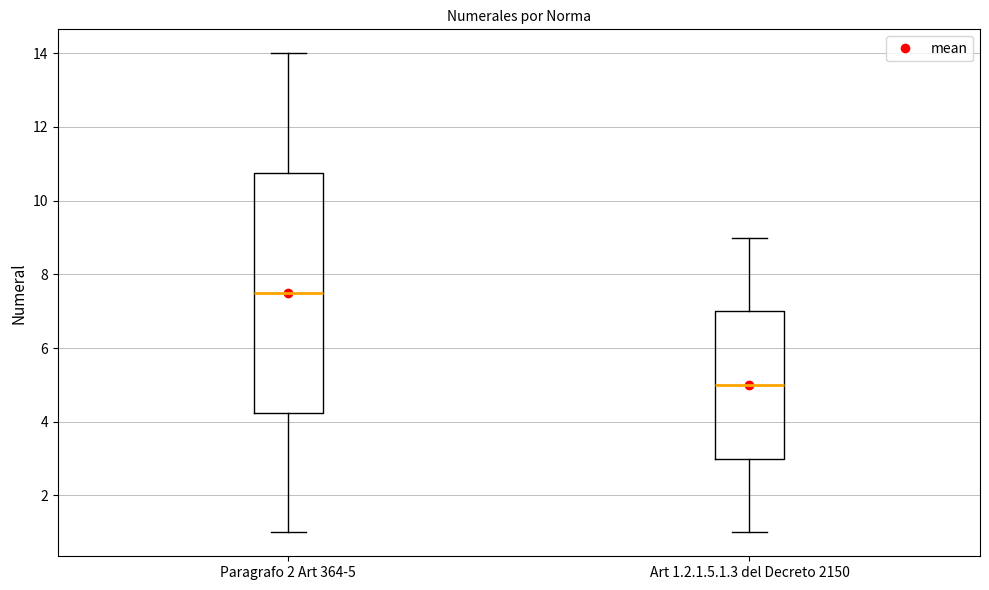

Reading left to right, read every box against the y-axis: the position of its median line, the range the box covers, and the ends of its whiskers. The values are not printed on the chart, so give them approximately, as read against the axis.

Paragrafo 2 Art 364-5: median 7.6, box 4.2 to 10.8, whiskers 1.0 to 14.0
Art 1.2.1.5.1.3 del Decreto 2150: median 5.0, box 3.0 to 7.0, whiskers 1.0 to 9.0